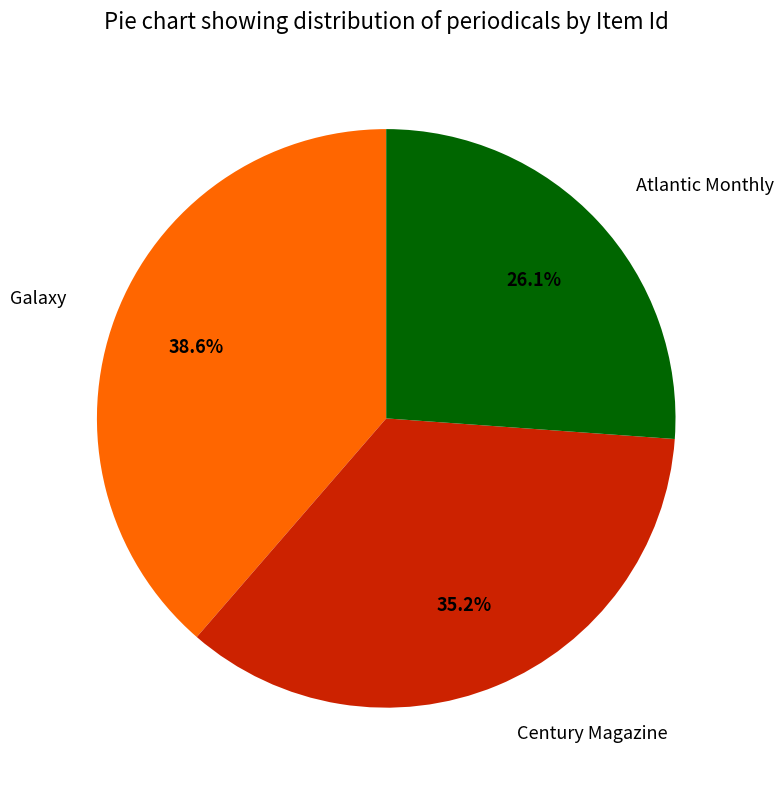

Do Galaxy and Atlantic Monthly together represent more than half of the pie?

Yes